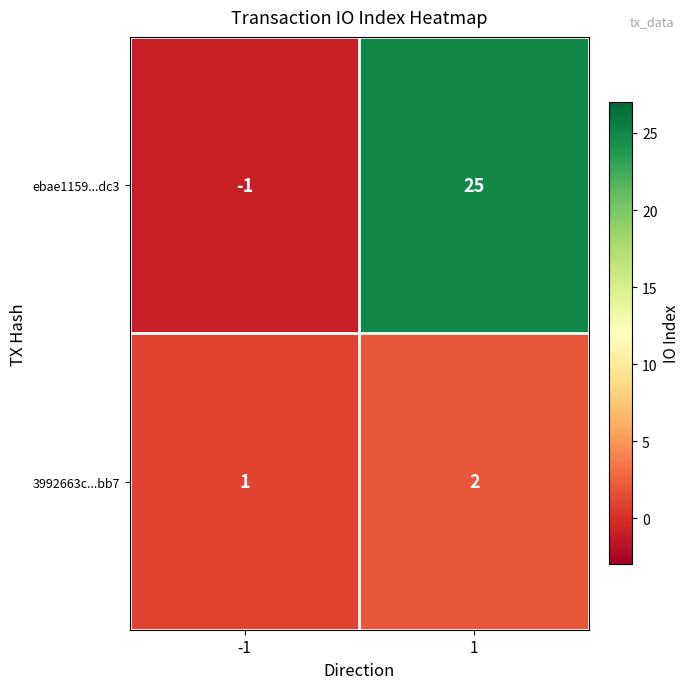

Reading left to right, what are all the values shown in this chart?

ebae1159...dc3: -1	25
3992663c...bb7: 1	2